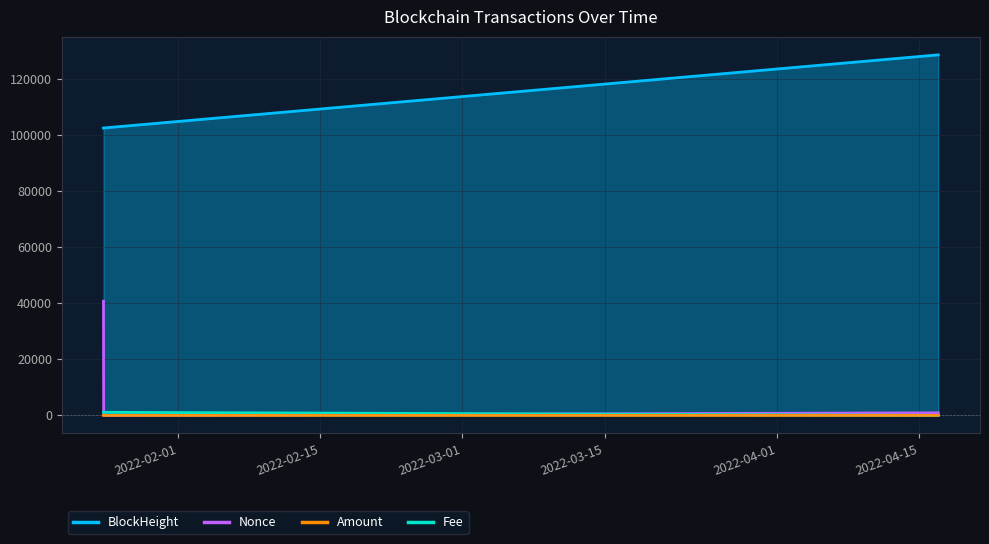

Which series has the widest spread of values?

Nonce